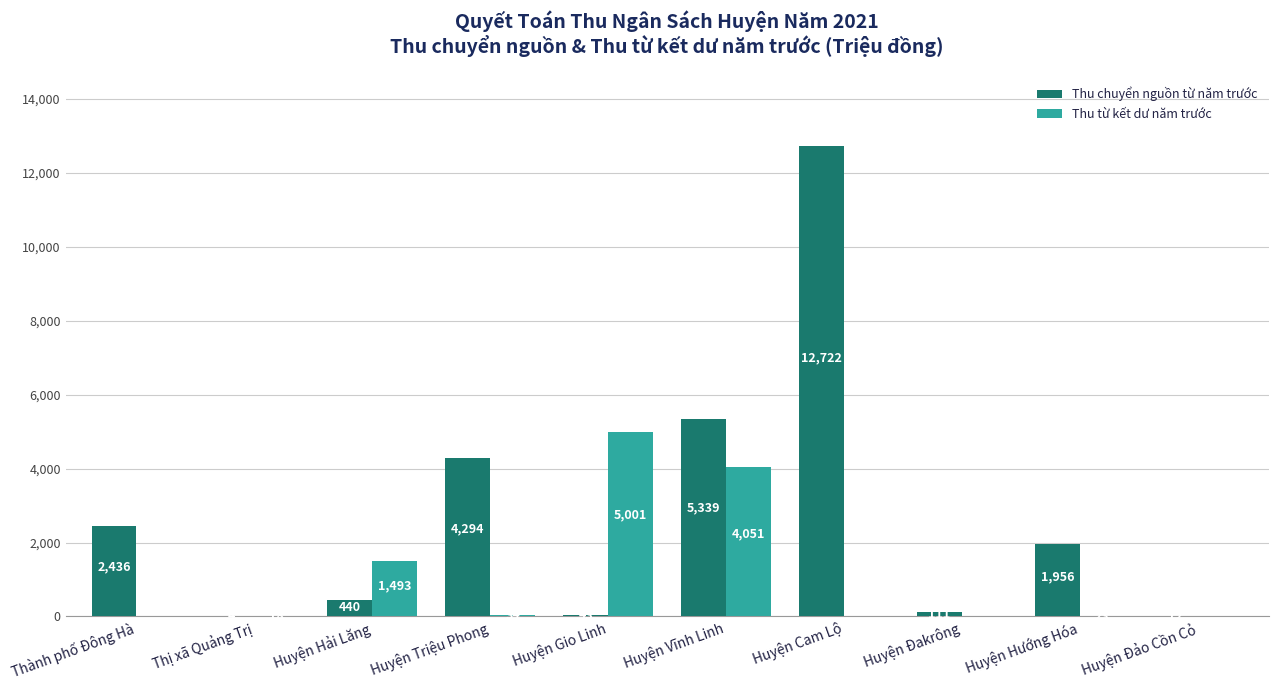

What is the difference between the Thu chuyển nguồn từ năm trước values at Huyện Vĩnh Linh and Huyện Cam Lộ?

7383.0